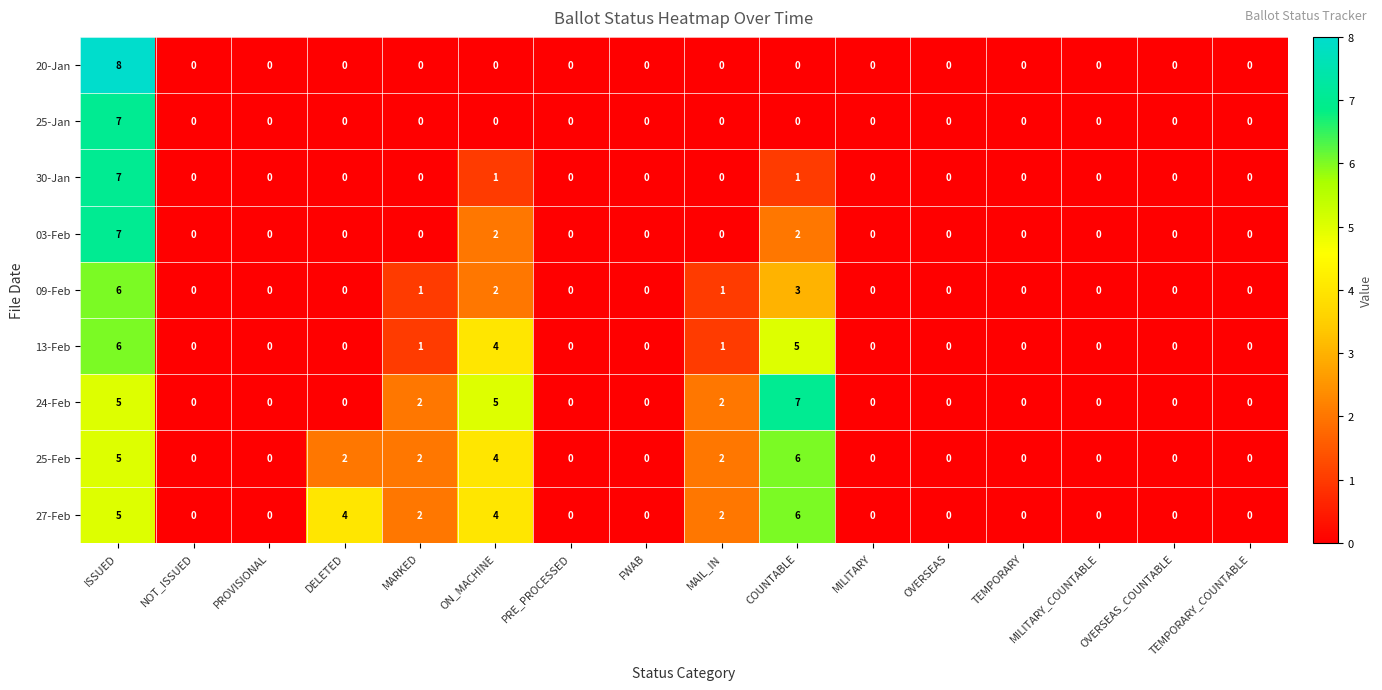

Is it true that 03-Feb equals 0 at PRE_PROCESSED?

True